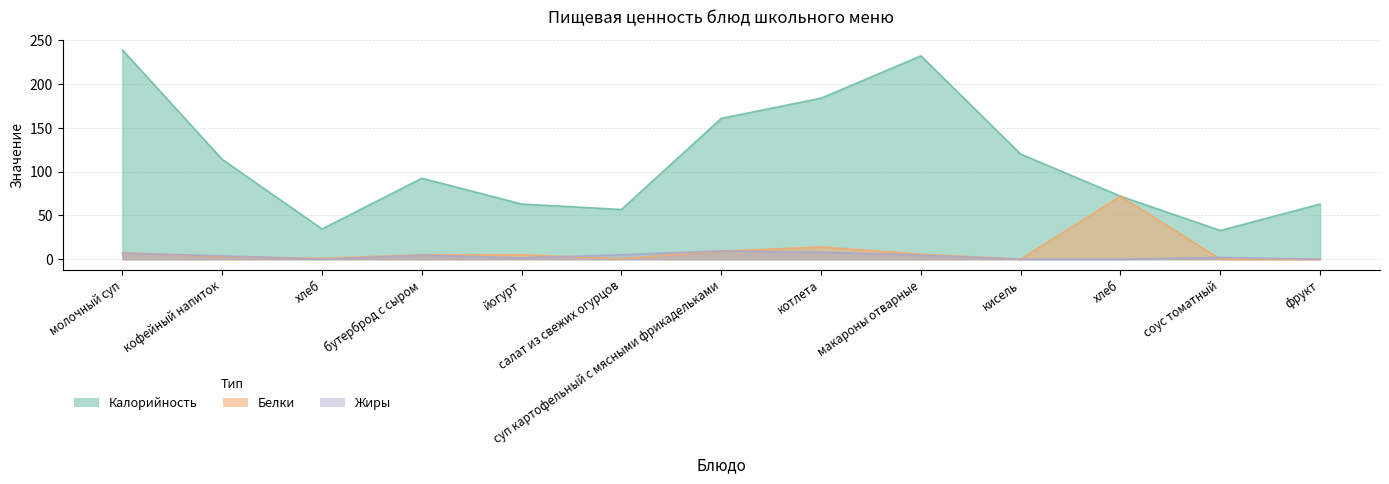

Which series changed the most between котлета and фрукт?

Калорийность